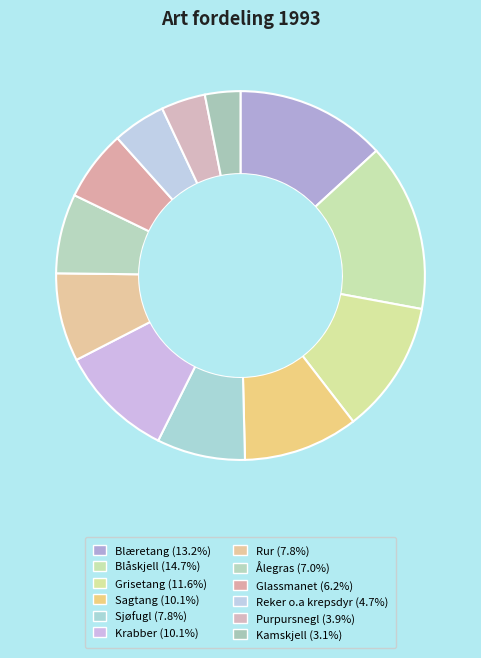

How many slices are in this pie chart?

12